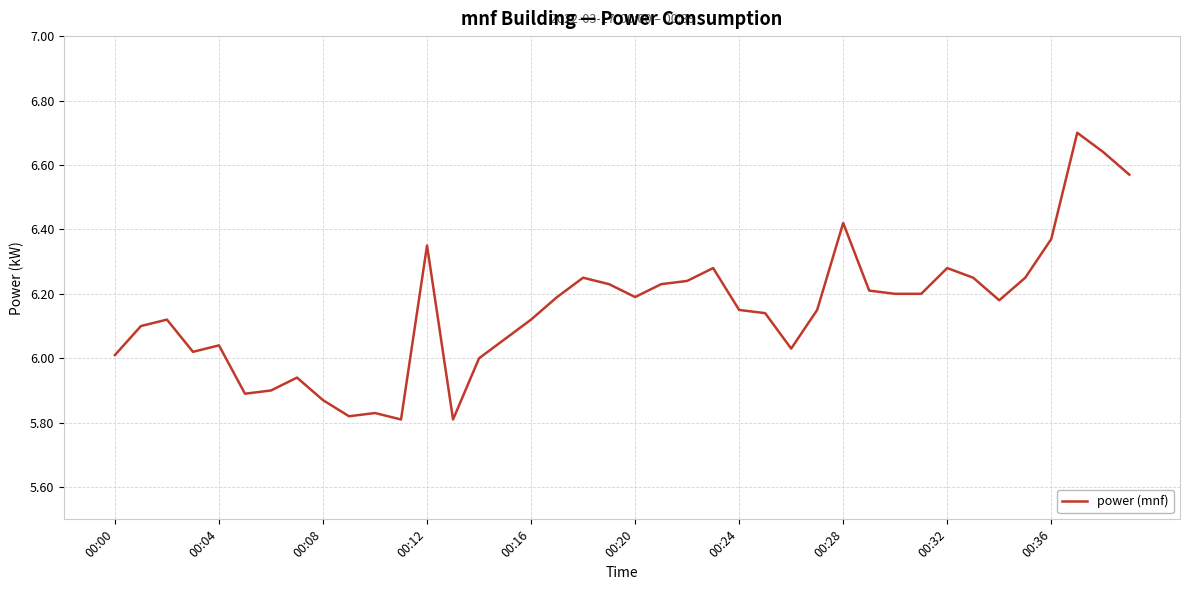

What is the difference between the maximum and minimum values?

0.9